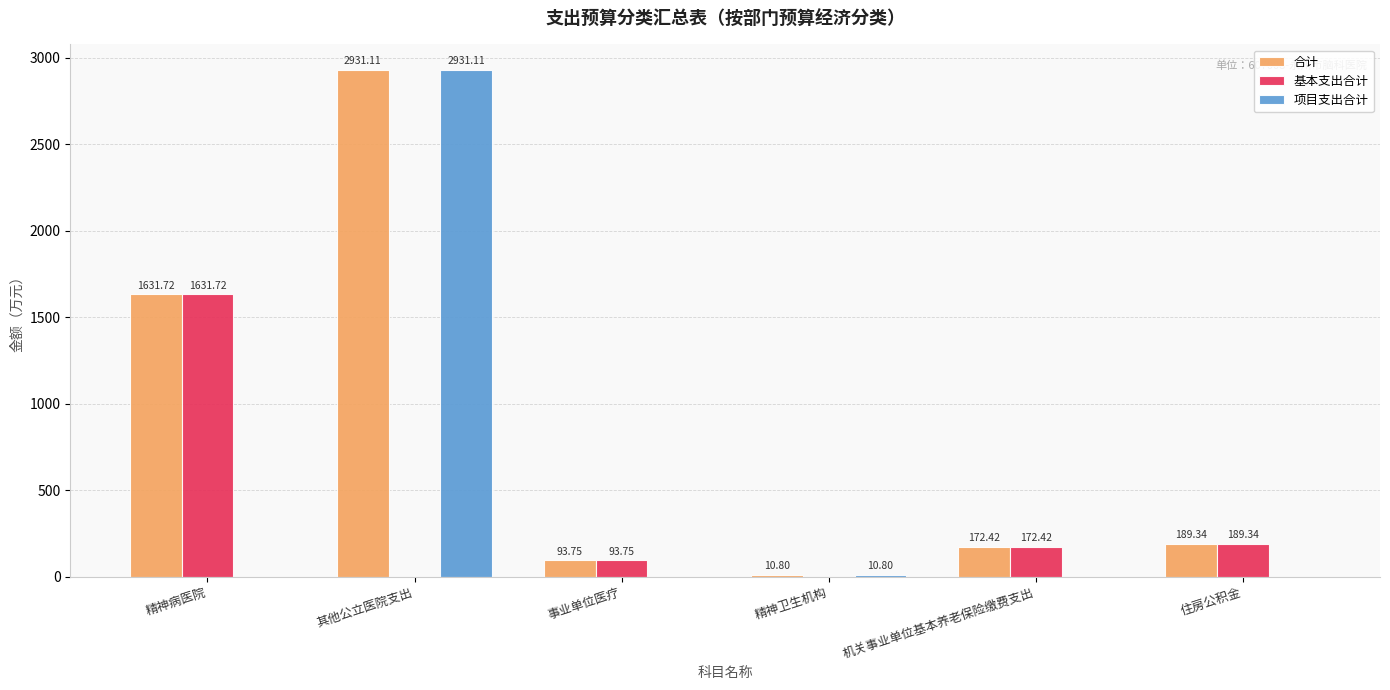

Which label corresponds to the largest value in the chart?

其他公立医院支出